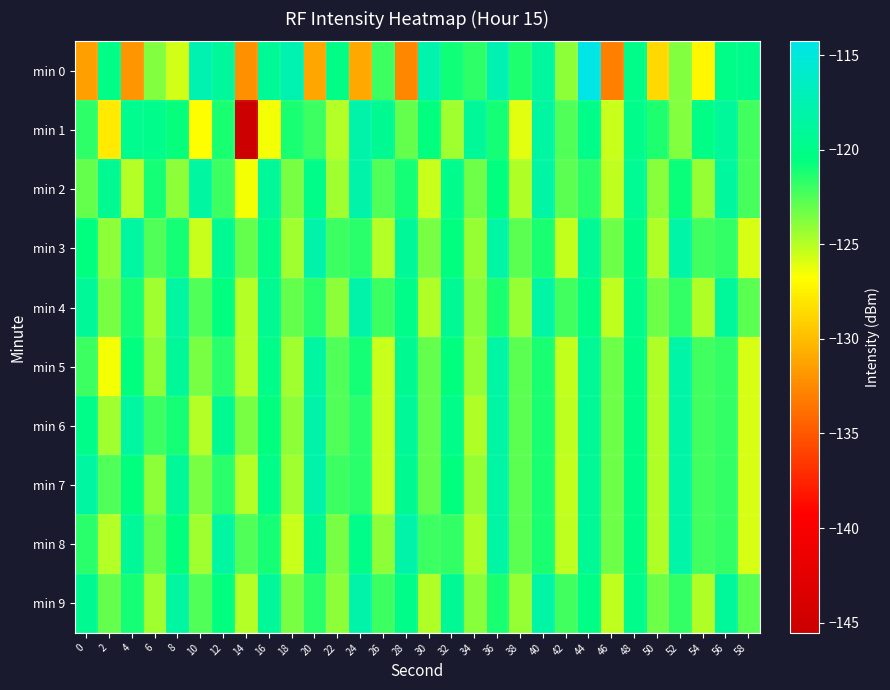

At which category is the sum across all series the highest?

44